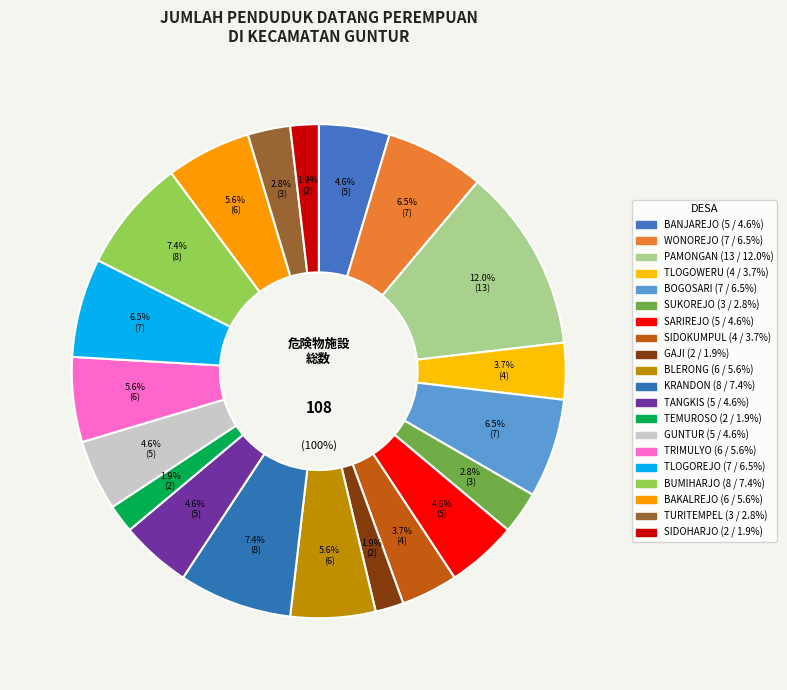

To the nearest percent, what percentage of the pie is SIDOKUMPUL?

4%